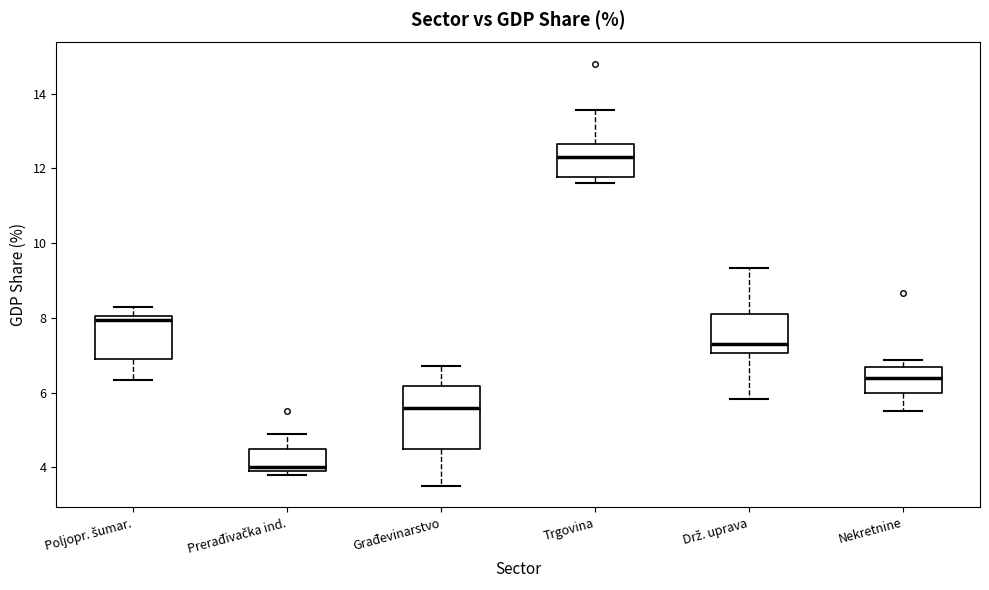

Which box's median line is the highest?

Trgovina